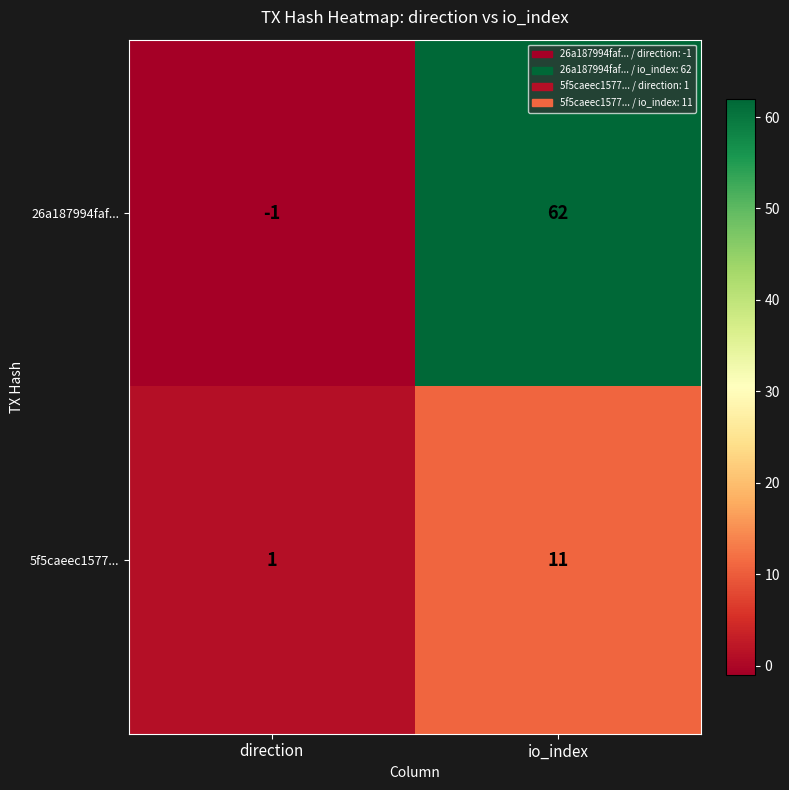

Which series changed the most between direction and io_index?

26a187994faf...